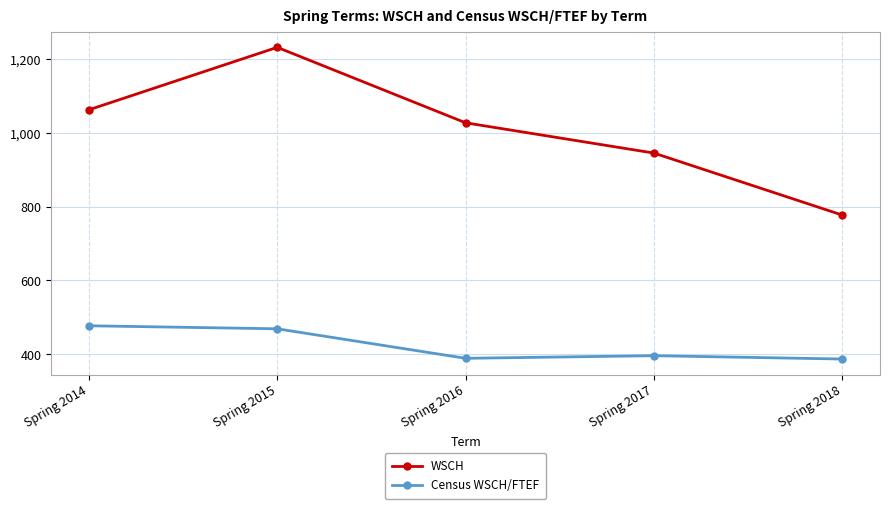

List the labels in order of WSCH value, smallest first.

Spring 2018, Spring 2017, Spring 2016, Spring 2014, Spring 2015